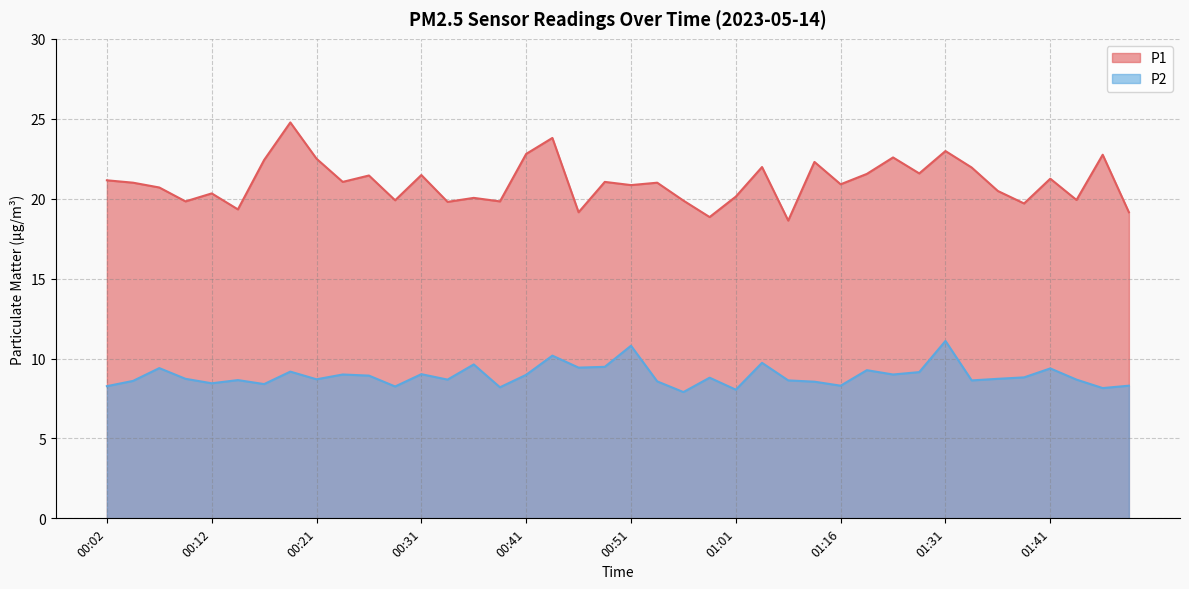

Which series has the largest total across all categories?

P1